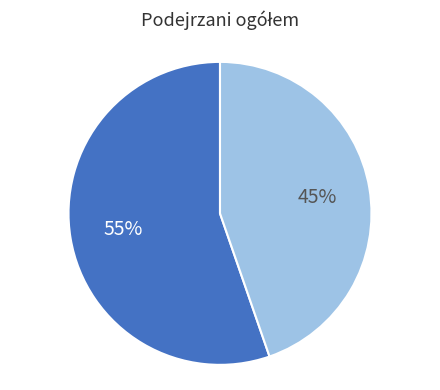

How many segments does this pie chart have?

2